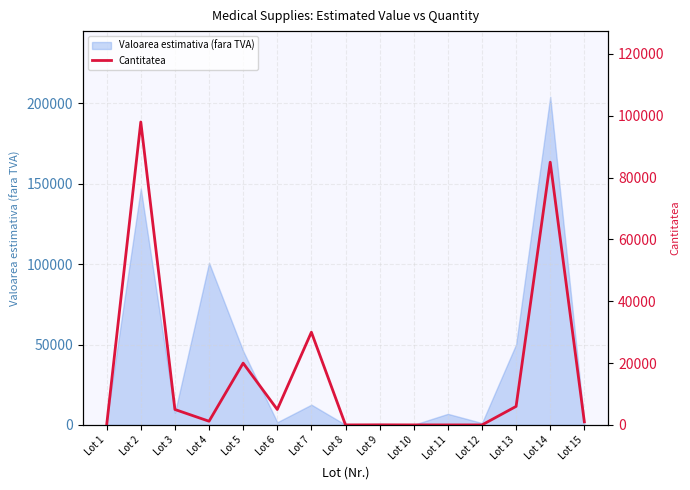

Which label corresponds to the smallest value in the chart?

Lot 11